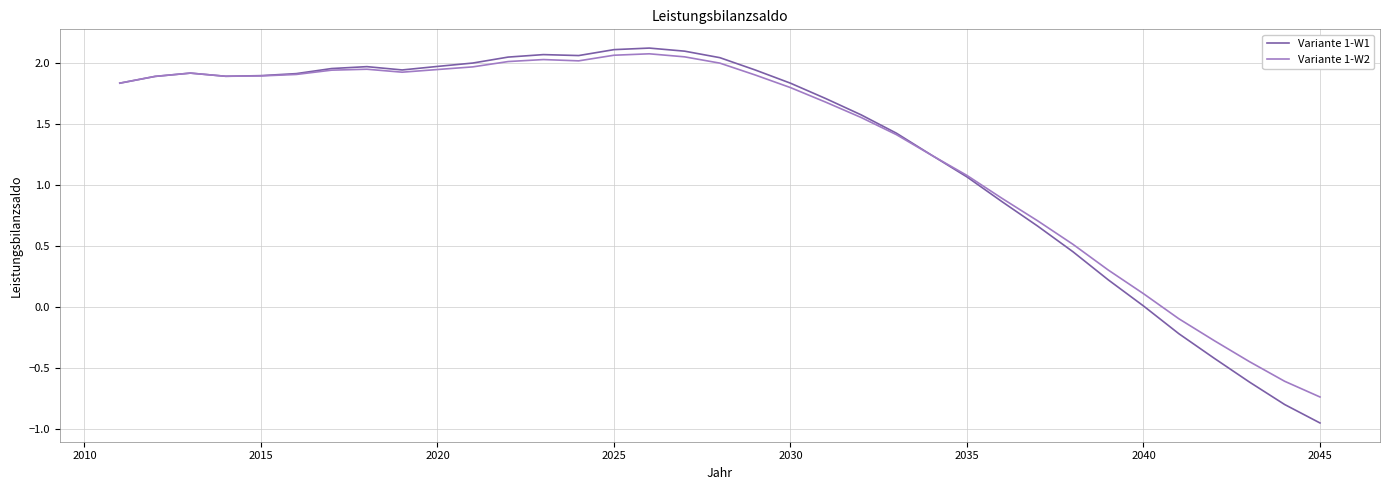

Which series has the largest range (max minus min)?

Variante 1-W1